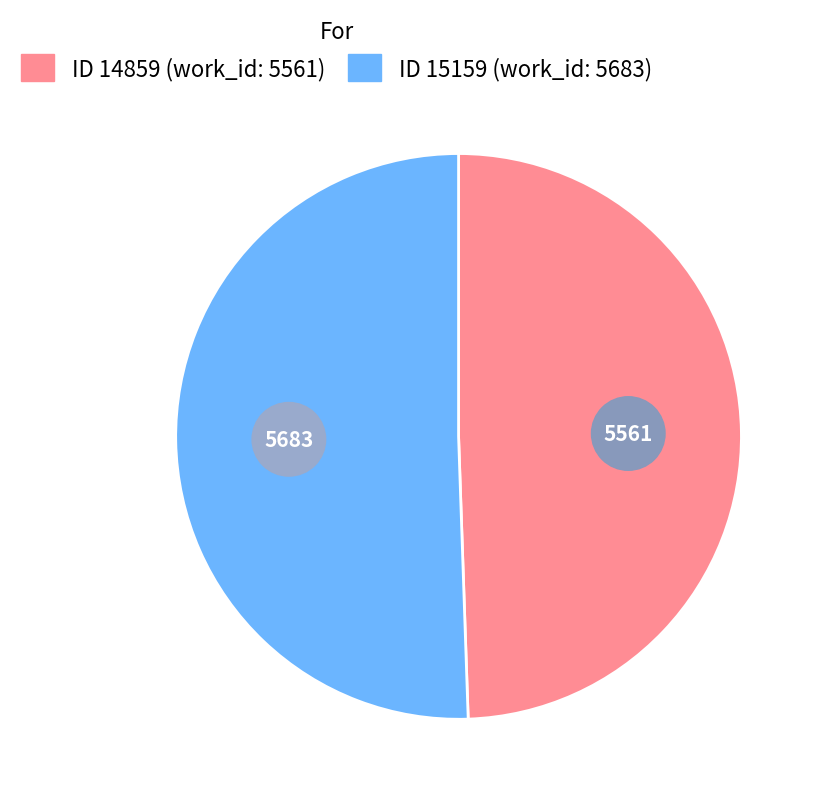

Which slice is the smallest?

14859